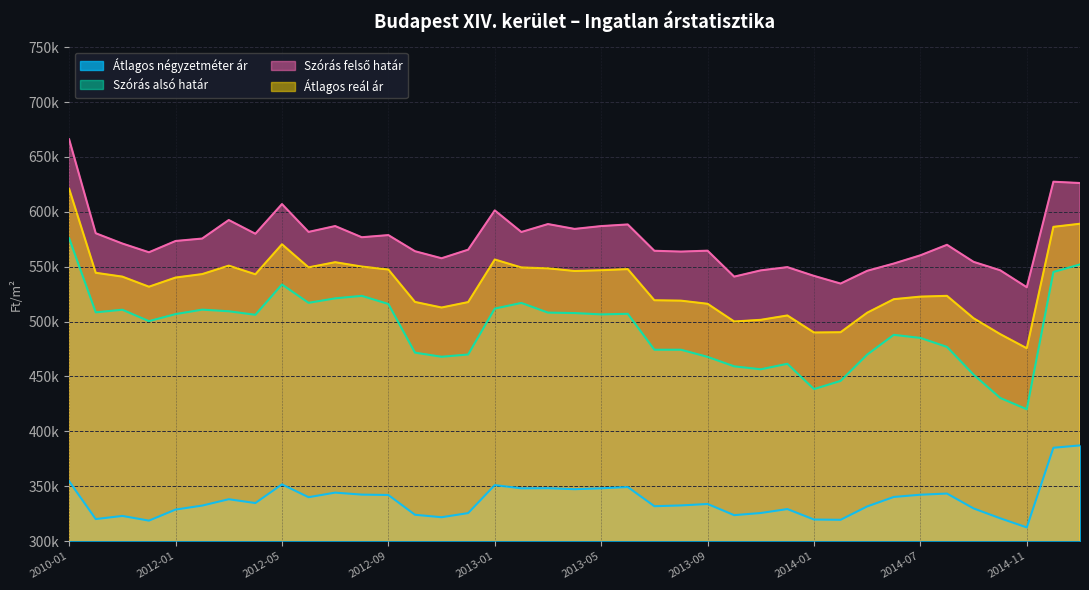

What value does the Szórás felső határ series have at 2013-12?

549599